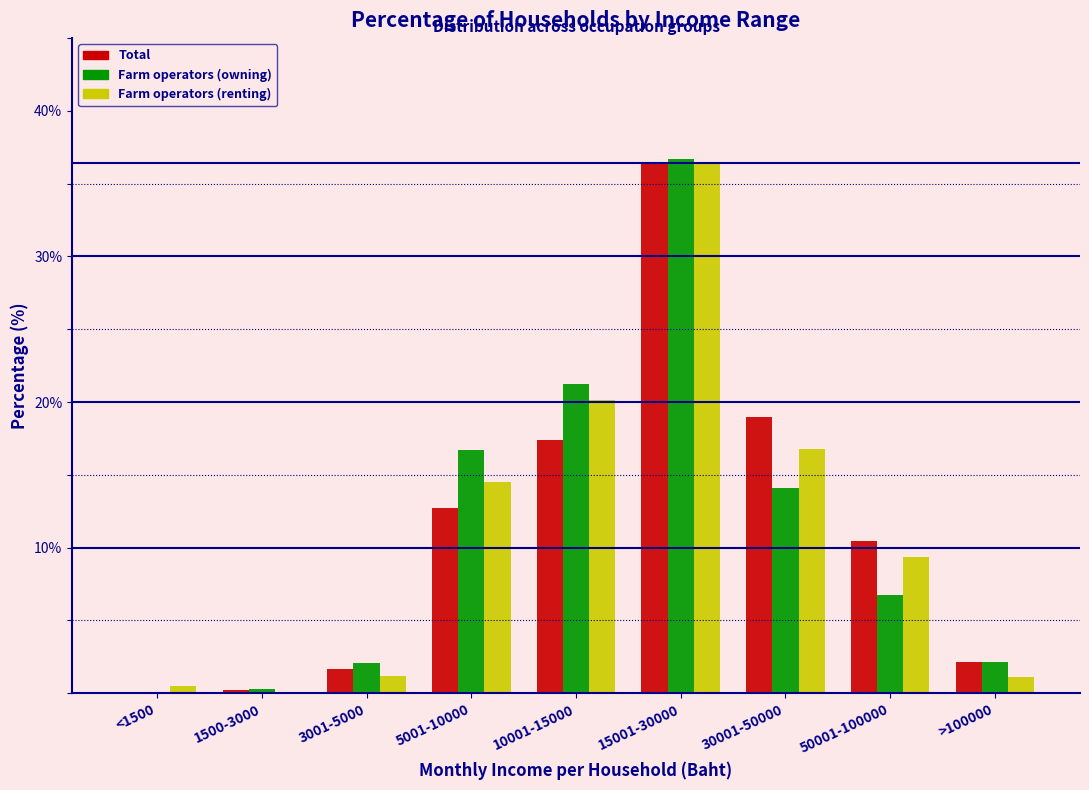

What is the total value across all series at 30001-50000?

49.8